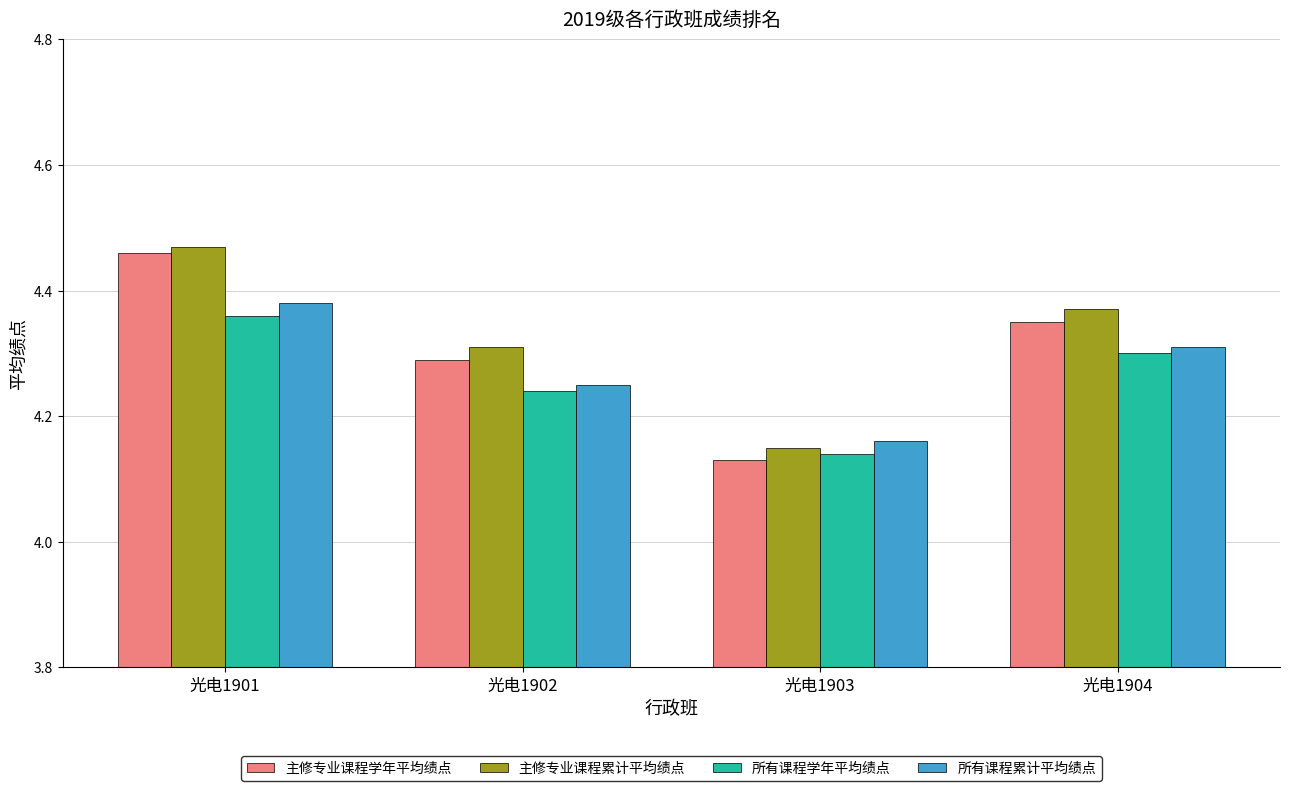

Which series changed the most between 光电1901 and 光电1902?

主修专业课程学年平均绩点